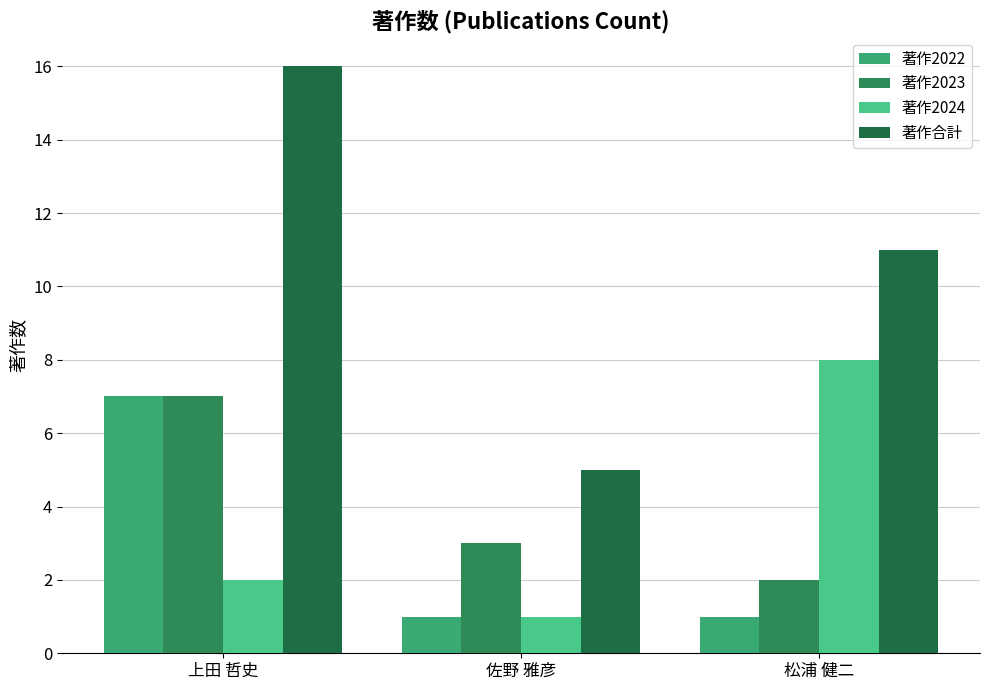

Reading left to right, transcribe all the data shown in this chart.

著作2022: 上田 哲史=7	佐野 雅彦=1	松浦 健二=1
著作2023: 上田 哲史=7	佐野 雅彦=3	松浦 健二=2
著作2024: 上田 哲史=2	佐野 雅彦=1	松浦 健二=8
著作合計: 上田 哲史=16	佐野 雅彦=5	松浦 健二=11